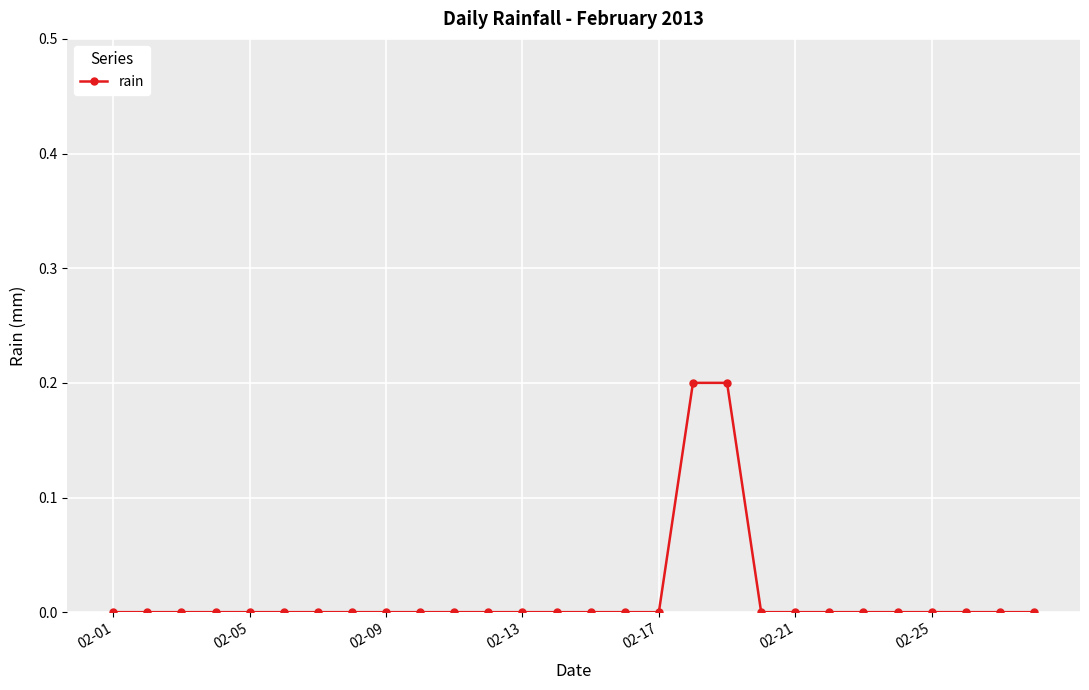

Reading right to left, extract all data points from this chart.

0.0	0.0	0.0	0.0	0.0	0.0	0.0	0.0	0.0	0.2	0.2	0.0	0.0	0.0	0.0	0.0	0.0	0.0	0.0	0.0	0.0	0.0	0.0	0.0	0.0	0.0	0.0	0.0